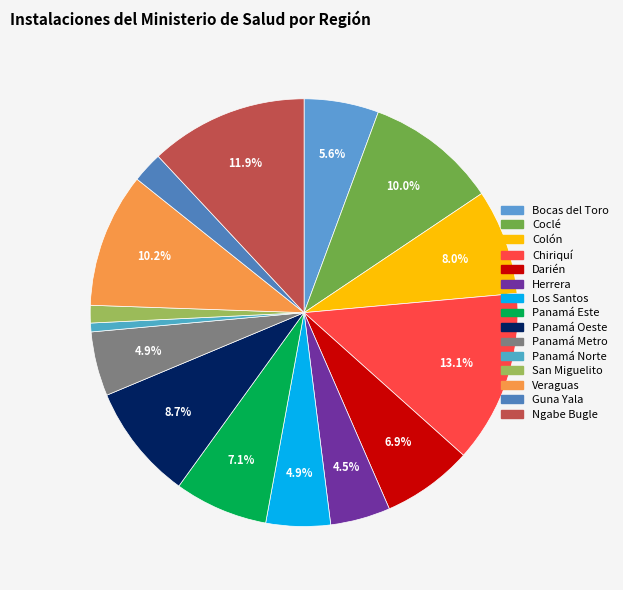

To the nearest percent, what portion does Darién represent?

7%